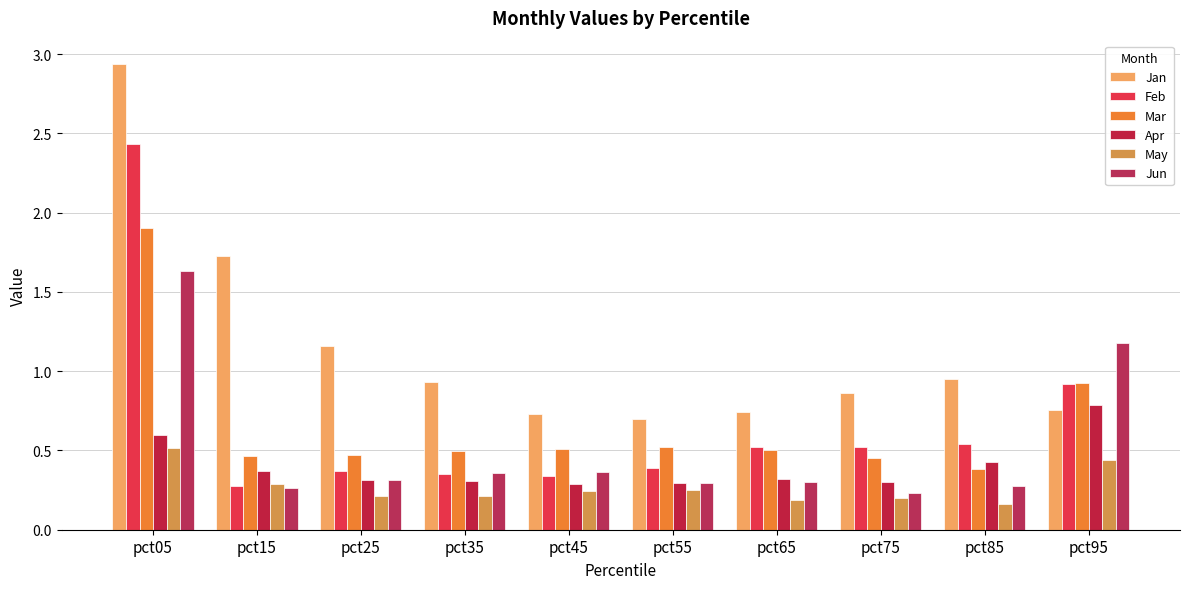

What is the total value across all series at pct75?

2.6